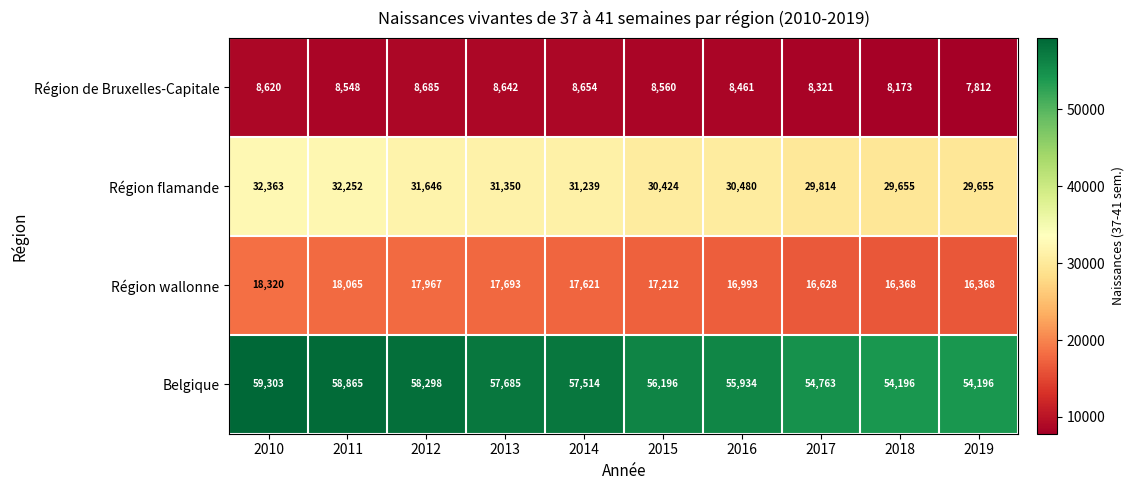

What is the greatest value displayed?

59303